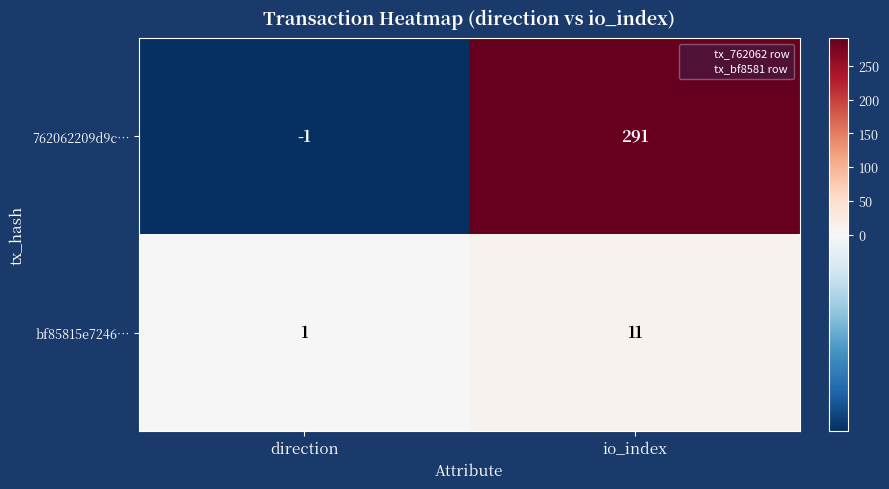

What is the difference between the highest and lowest values at io_index?

280